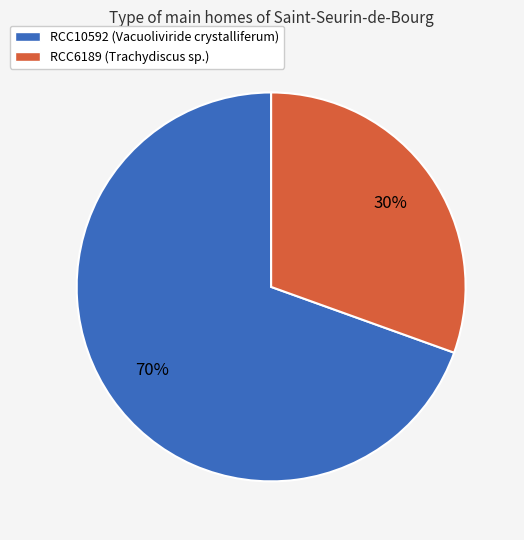

Is RCC10592 the majority of the pie?

Yes